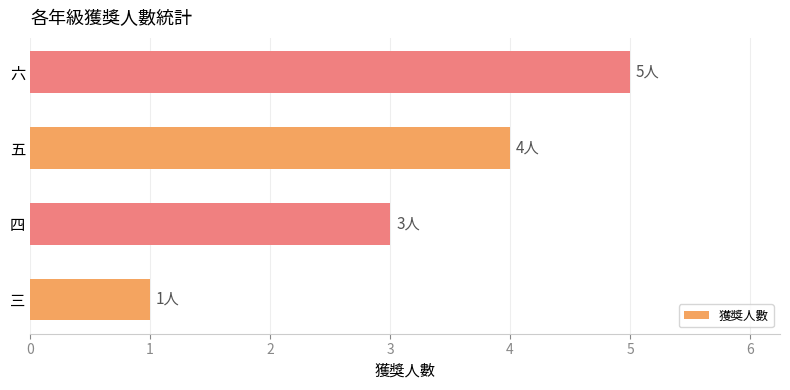

How many categories are shown in the chart?

4